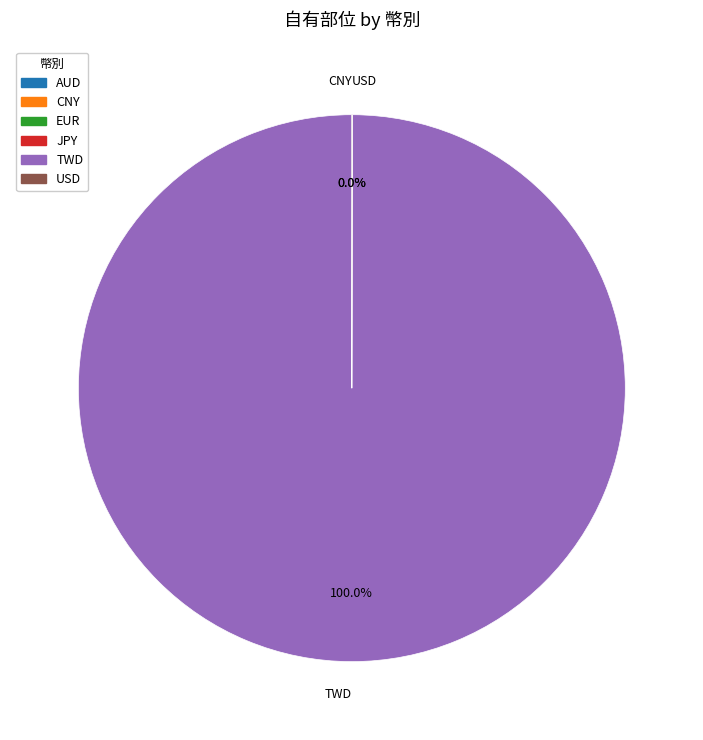

Which slice represents more than half of the pie?

TWD